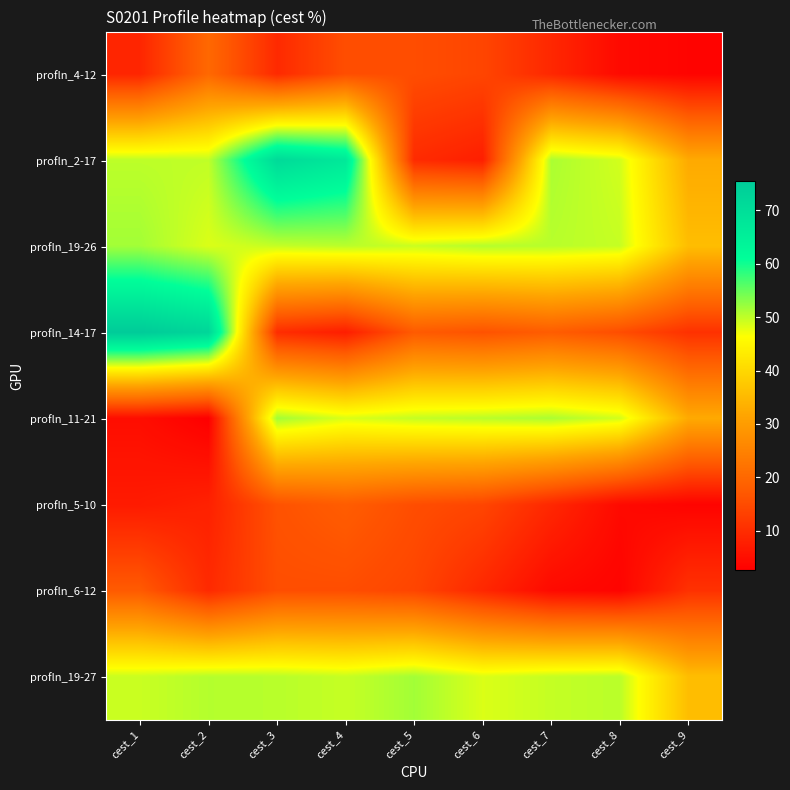

List the series in order of their peak value, highest first.

profln_14-17, profln_2-17, profln_19-26, profln_11-21, profln_19-27, profln_4-12, profln_5-10, profln_6-12